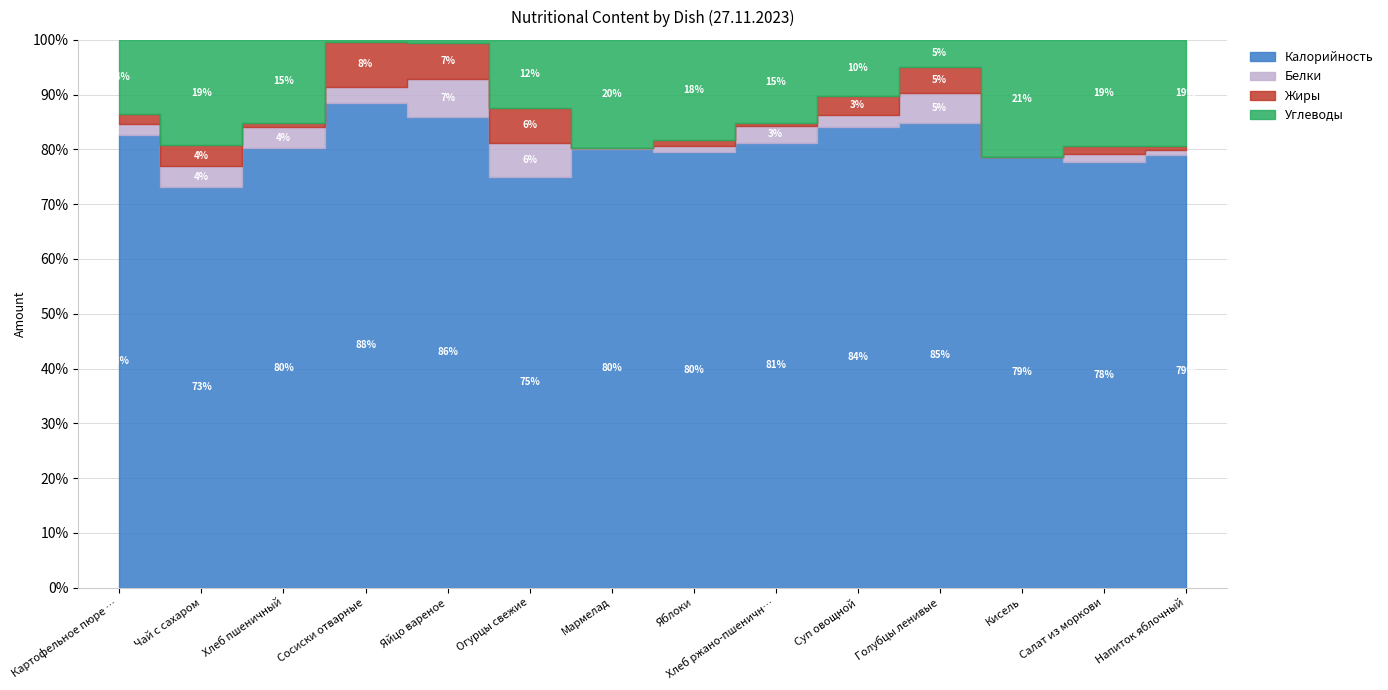

True or false: Жиры and Калорийность intersect in this chart.

False